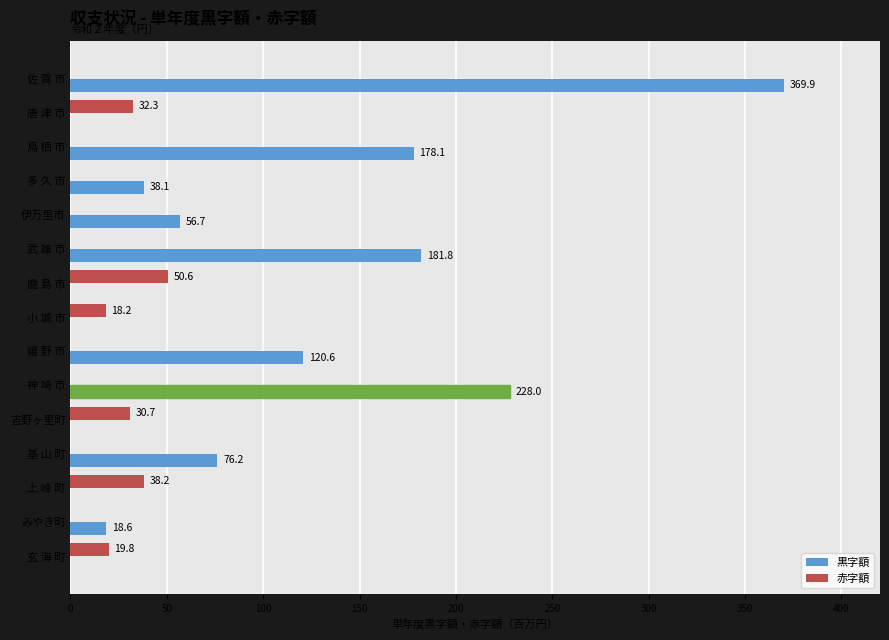

What is the total value across all series at 神 埼 市?

228.0